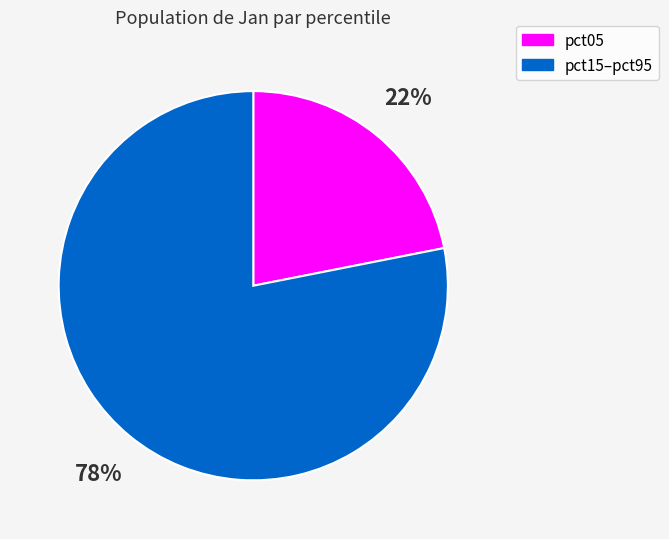

Is there a majority slice in this chart?

Yes